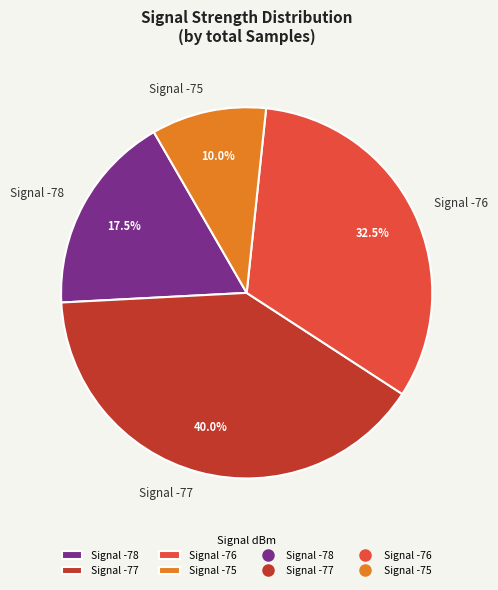

Rank the categories by value from lowest to highest.

Signal -75, Signal -78, Signal -76, Signal -77